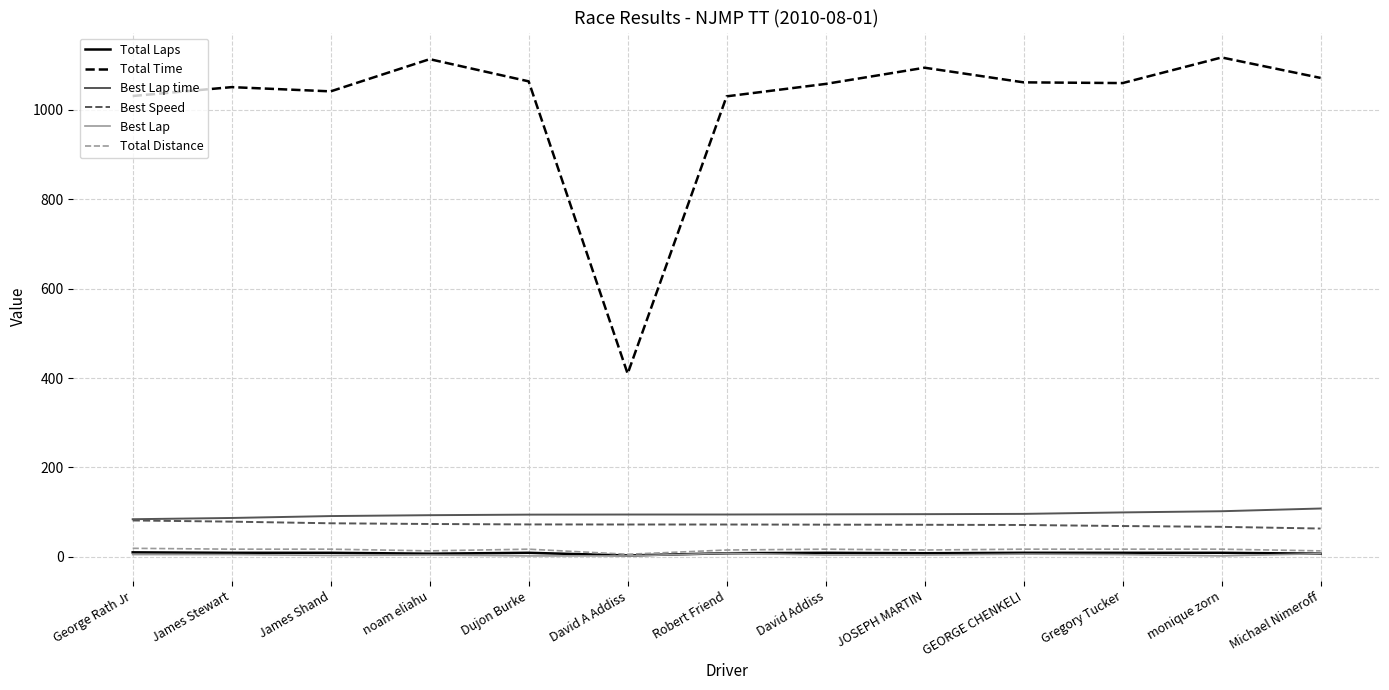

True or false: Best Speed and Total Laps intersect in this chart.

False